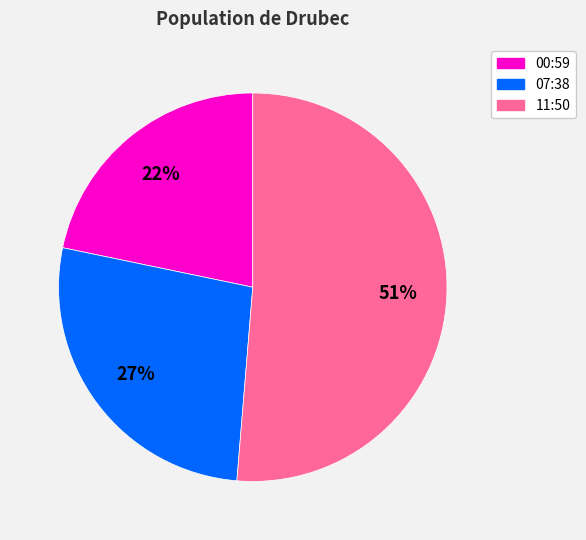

Is there any slice that represents more than half of the pie?

Yes